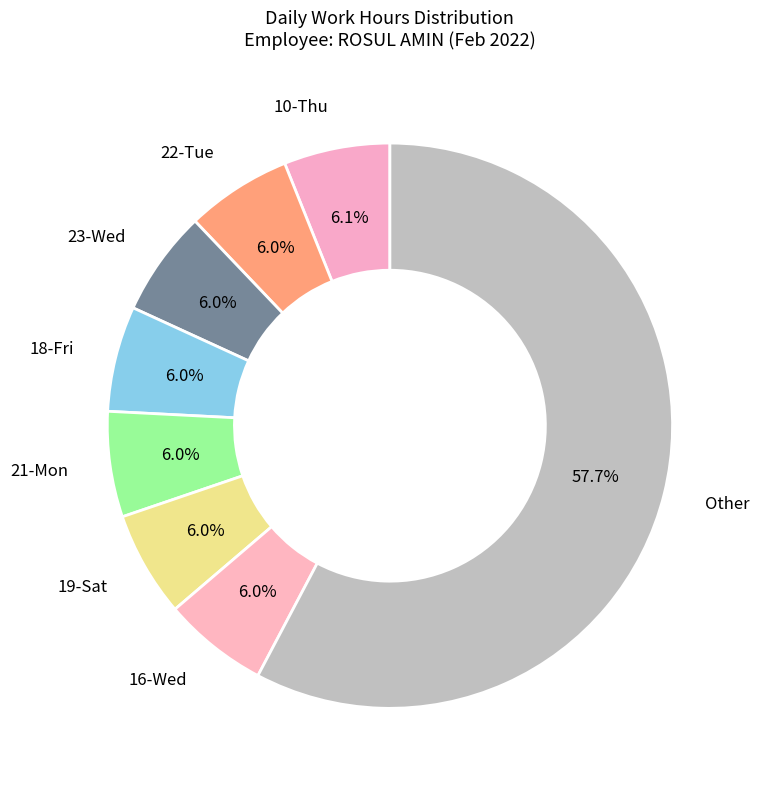

Count the number of slices in the pie.

8